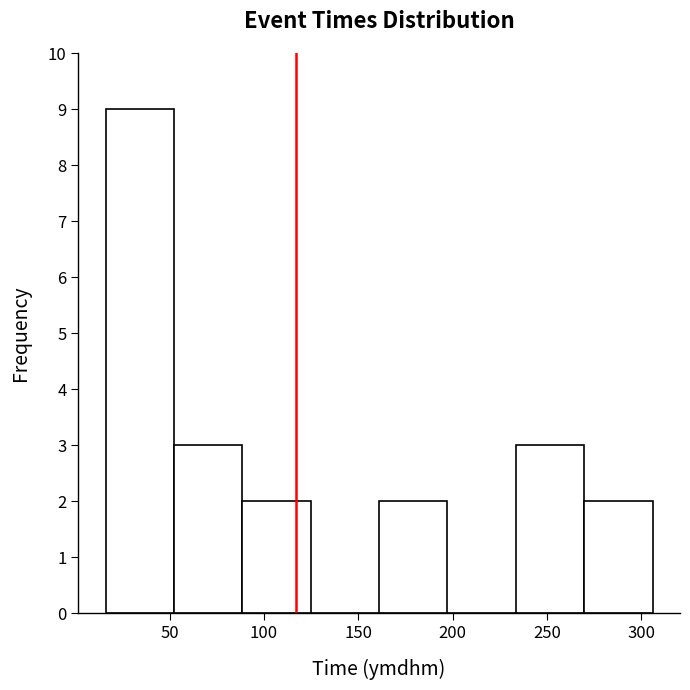

Reading left to right, transcribe this chart: for each bar, give the range it covers on the x-axis and its height. Neither the bar edges nor the heights are printed on the chart, so give them approximately, as read against the axes.

15 to 50: 9
50 to 90: 3
90 to 125: 2
125 to 160: 0
160 to 195: 2
195 to 235: 0
235 to 270: 3
270 to 305: 2